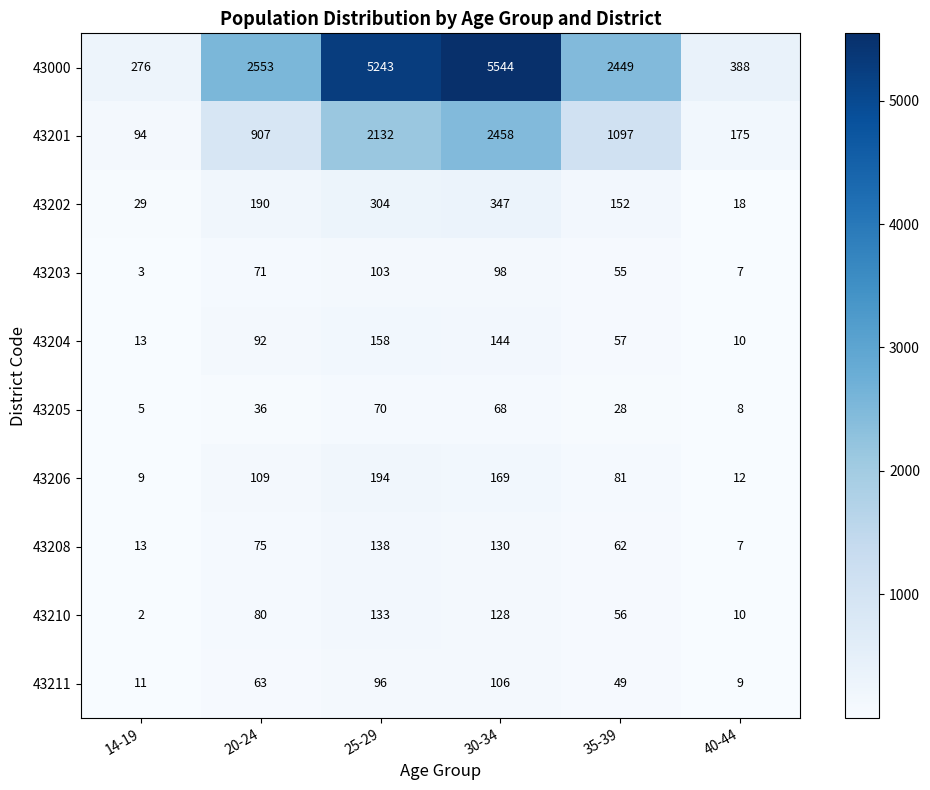

What is the sum of all 43211 values?

334